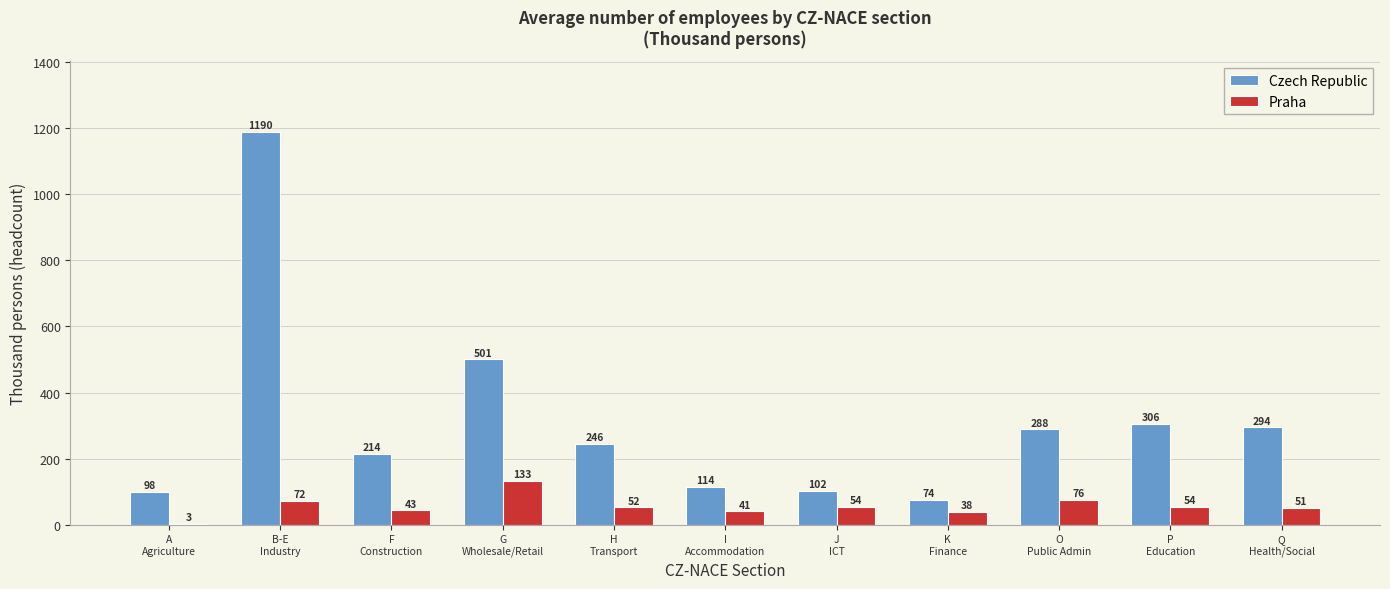

At which label is Czech Republic closest to 631?

G
Wholesale/Retail